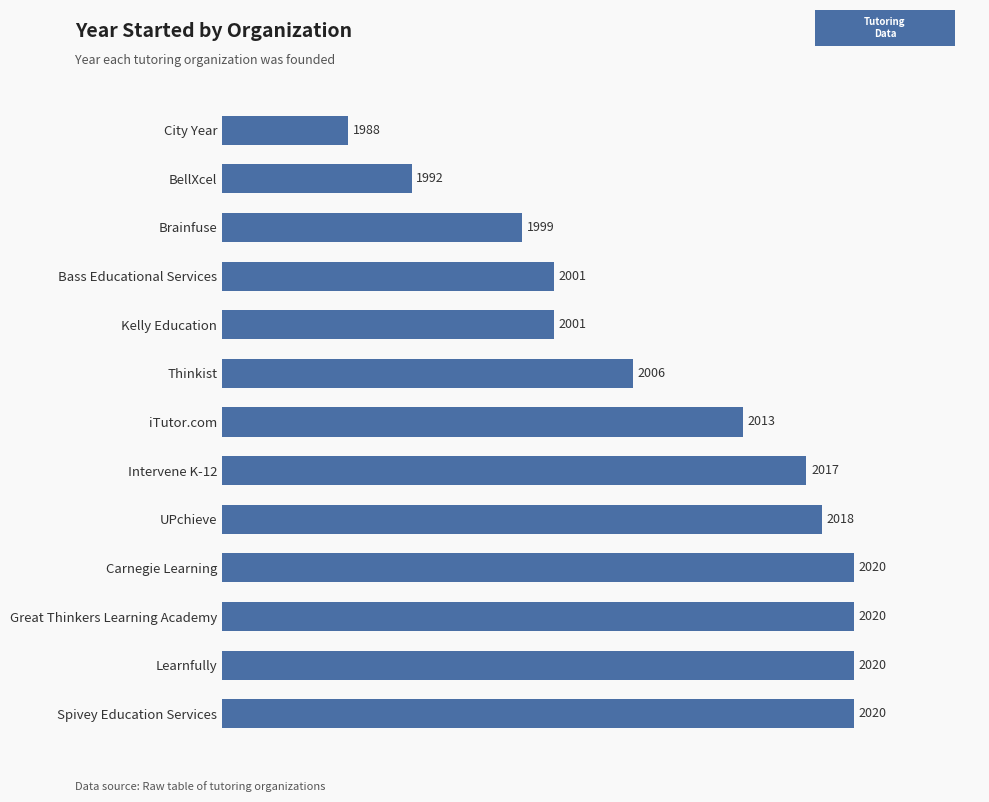

Are the bars horizontal?

Yes